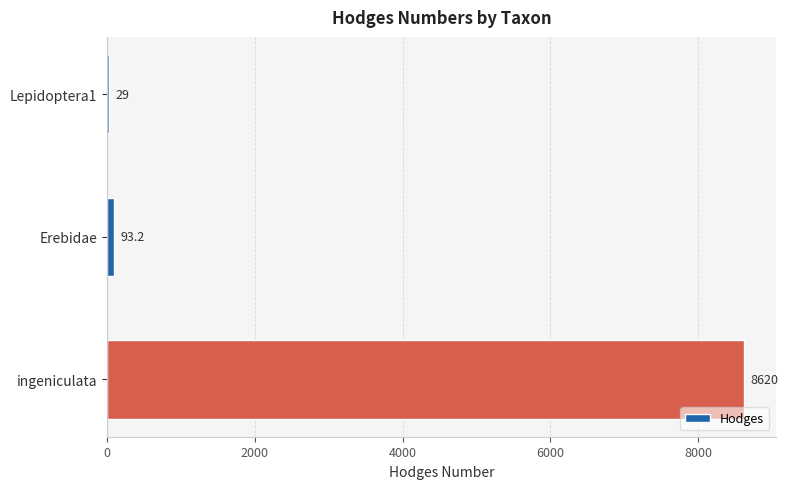

Where is the data nearest to the value 4324?

Erebidae